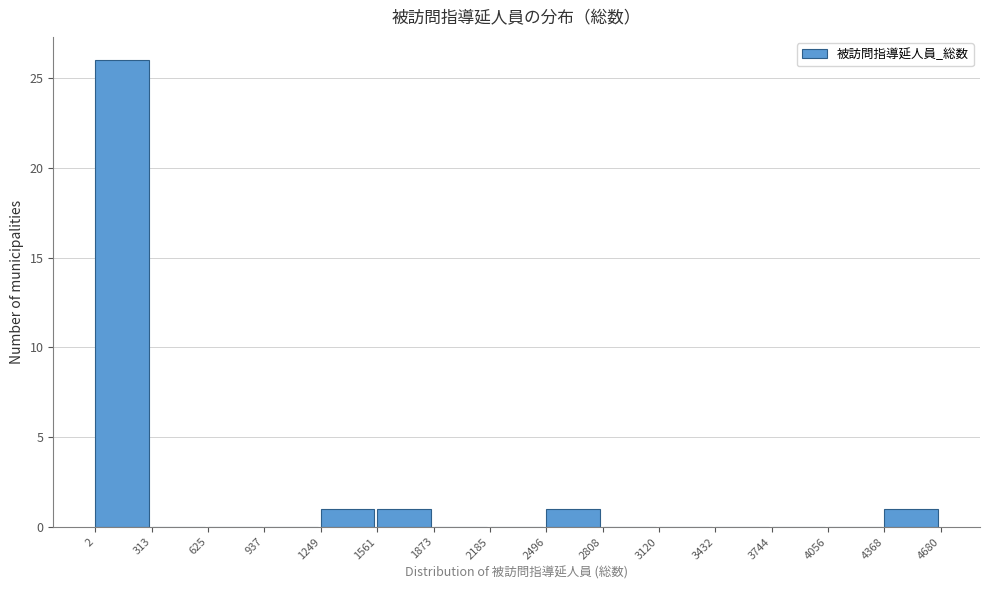

Reading left to right, list every bar in this chart as the range it spans on the x-axis followed by its height. The values are not printed on the chart, so give them approximately, as read against the axis.

2 to 313: 26
313 to 625: 0
625 to 937: 0
937 to 1249: 0
1249 to 1561: 1
1561 to 1873: 1
1873 to 2185: 0
2185 to 2496: 0
2496 to 2808: 1
2808 to 3120: 0
3120 to 3432: 0
3432 to 3744: 0
3744 to 4056: 0
4056 to 4368: 0
4368 to 4680: 1